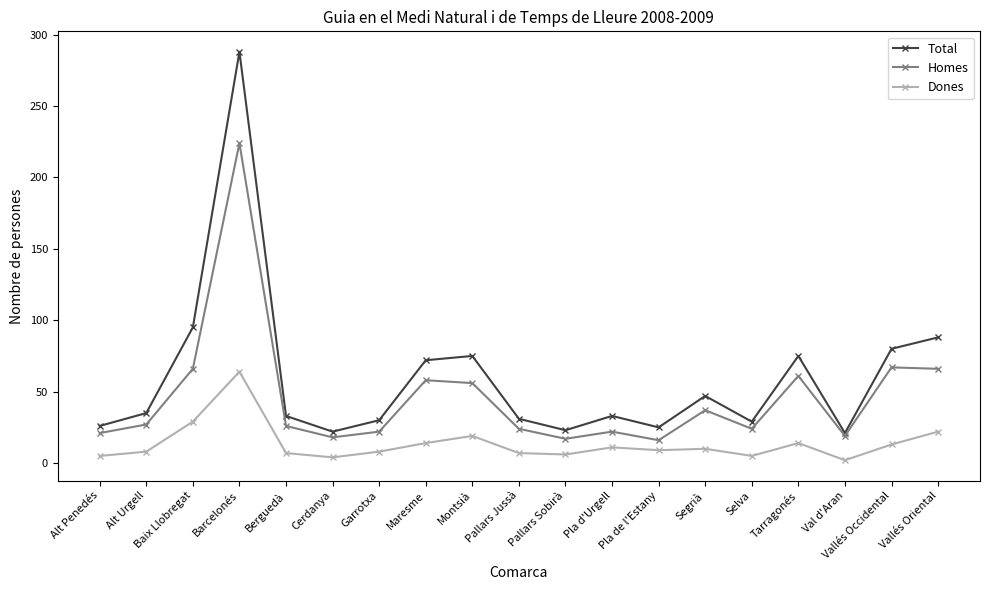

True or false: Dones and Total intersect in this chart.

False